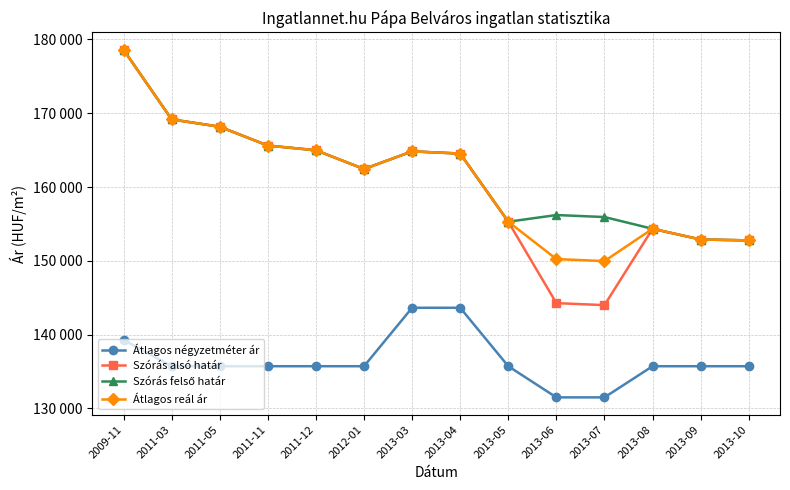

Does the chart display data point markers on the line(s)?

Yes